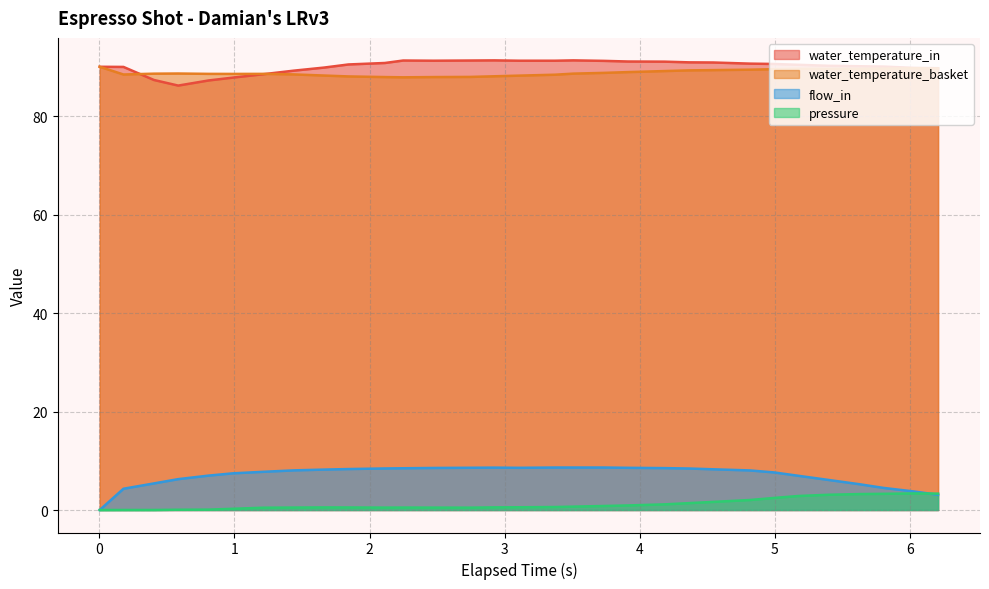

What is the label of the 20th point from the left?

3.913